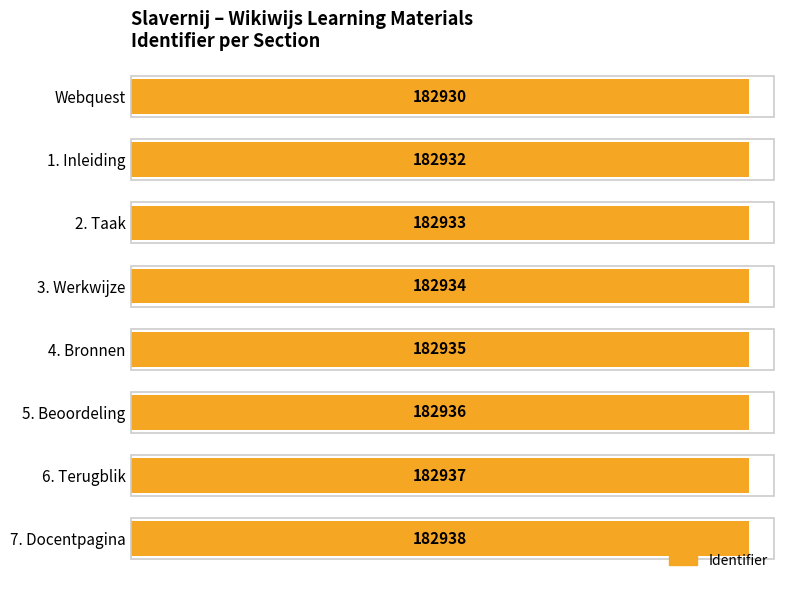

Are the bars horizontal?

Yes